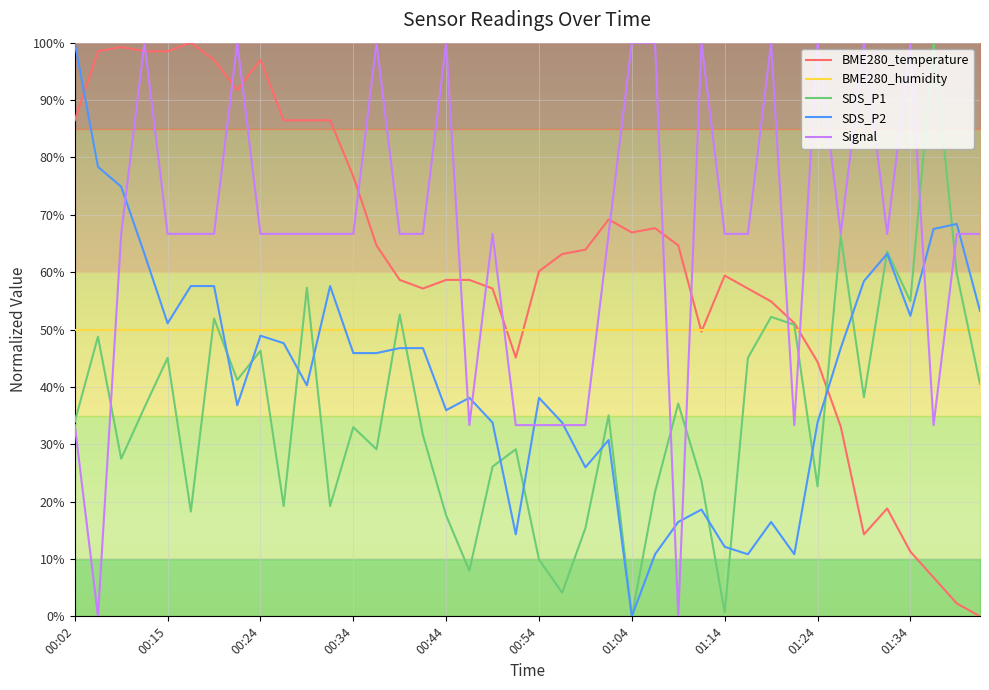

The SDS_P2 series shows 13.9 at 01:24. True or false?

False